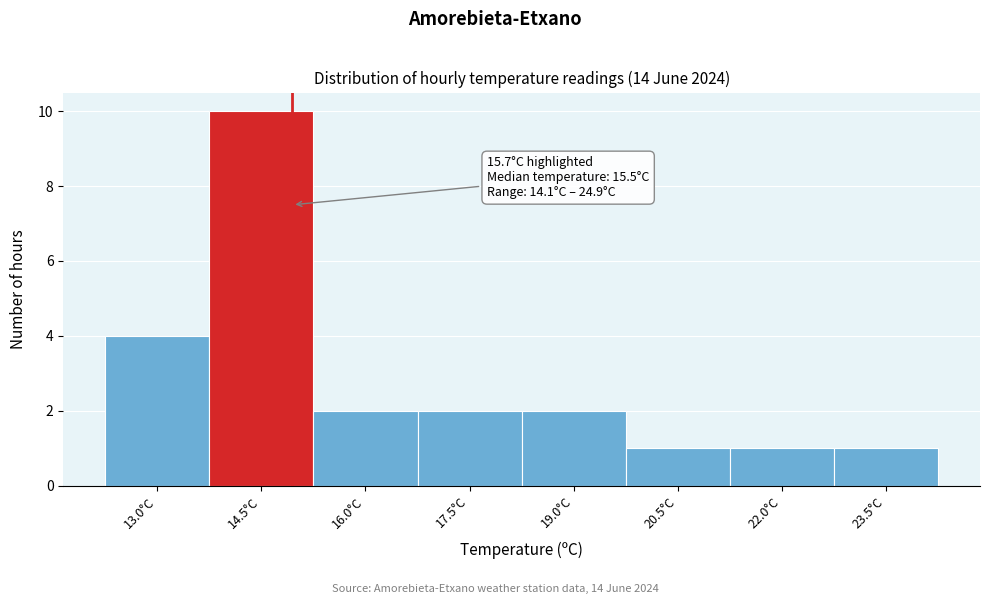

Reading left to right, list all the values displayed in this chart.

4	10	2	2	2	1	1	1